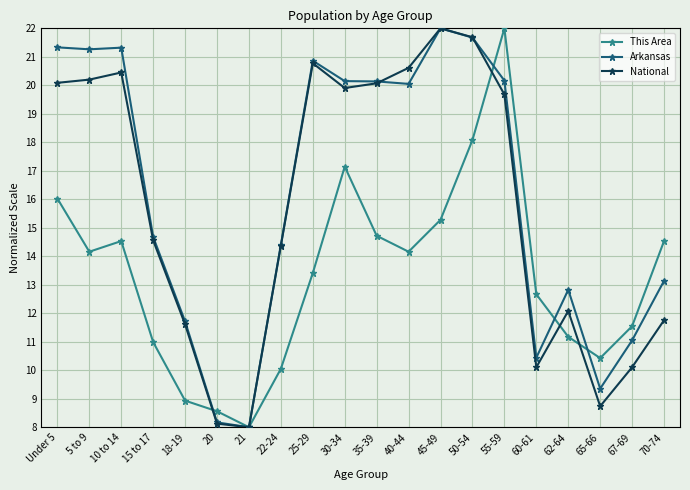

True or false: National has more than 0 points higher than both neighbors.

True